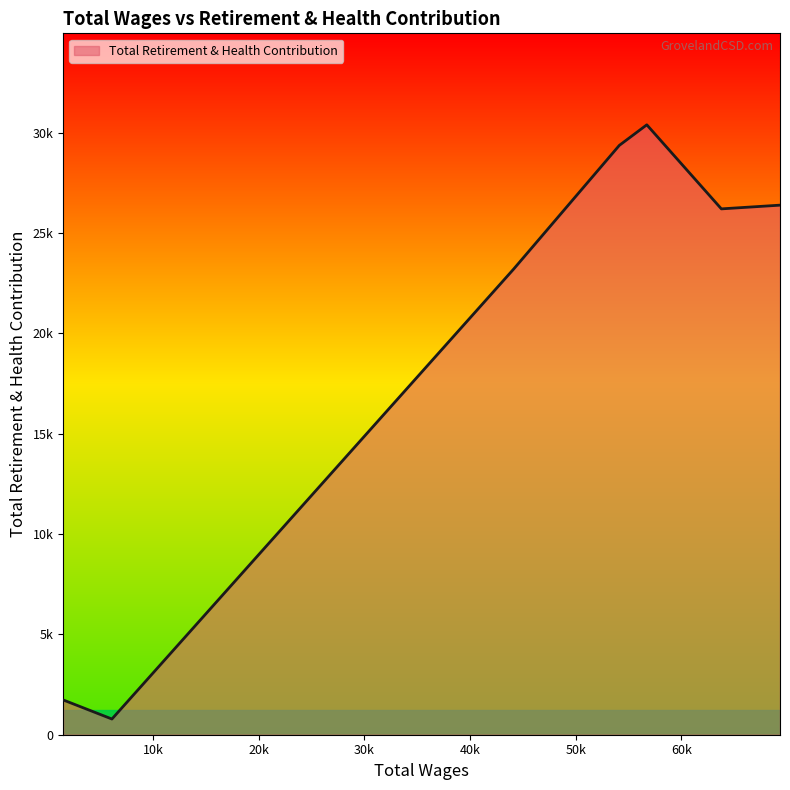

Is this an area chart (filled region under the line)?

Yes